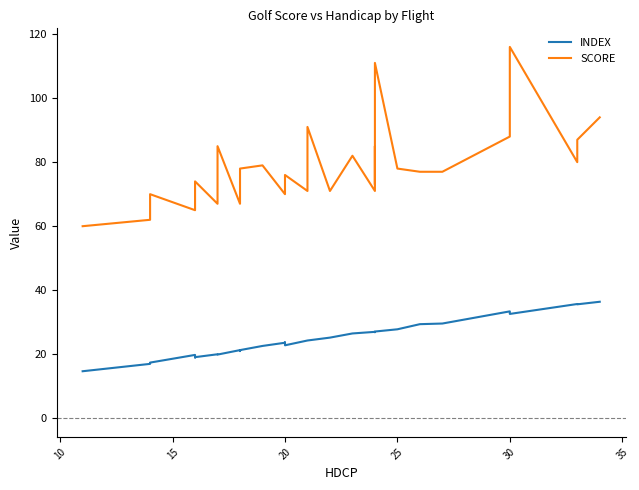

What is the greatest value displayed?

116.0